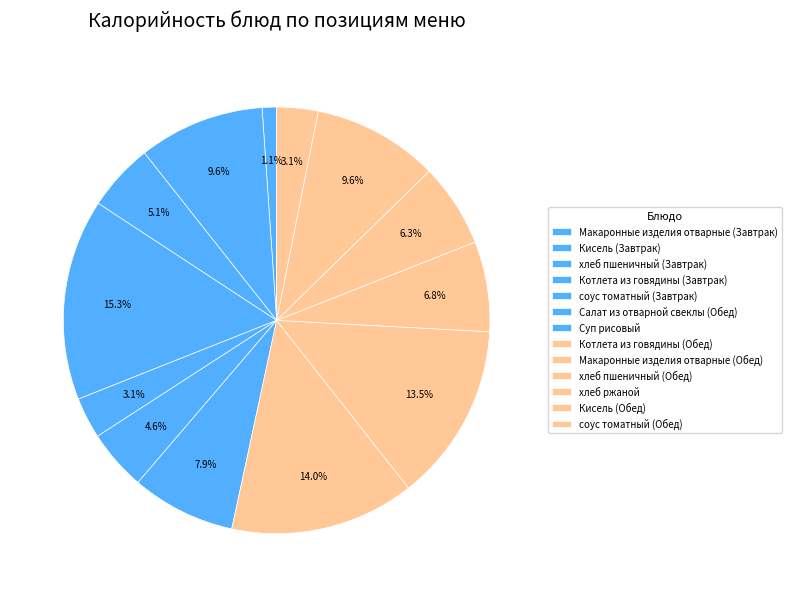

How many segments does this pie chart have?

13